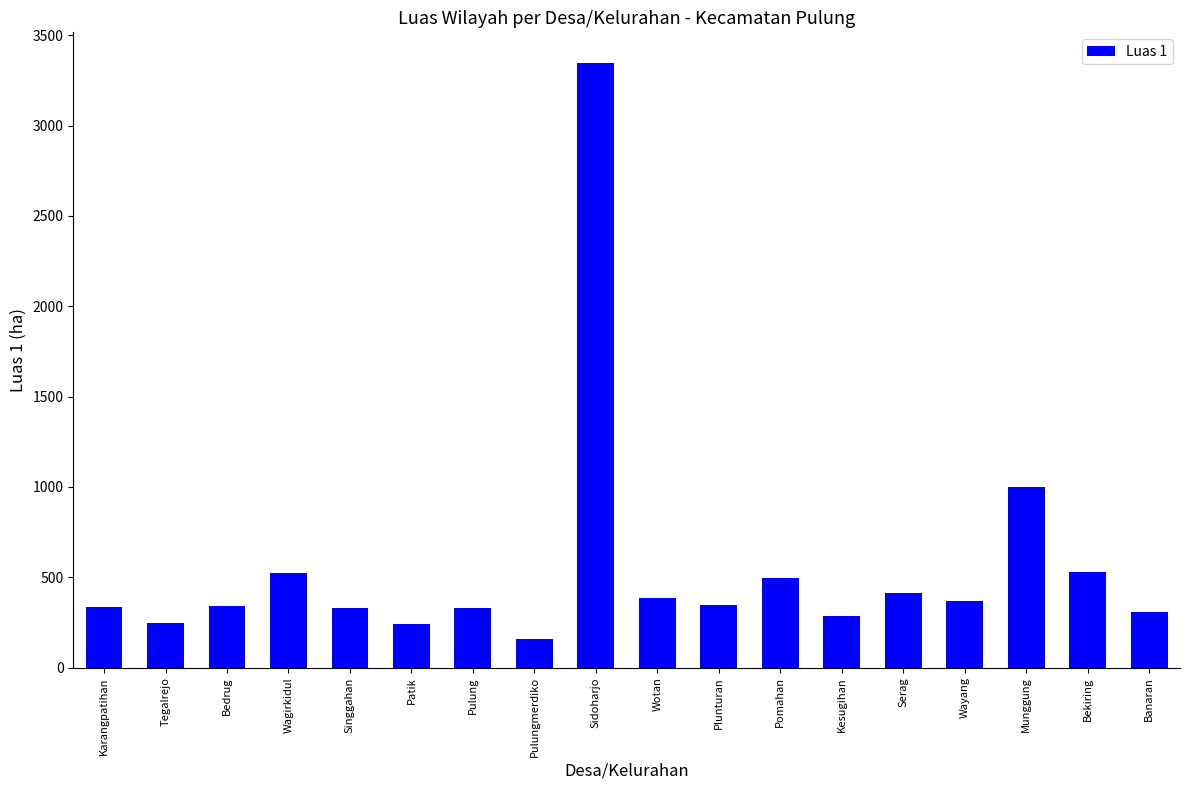

Which label corresponds to the smallest value in the chart?

Pulungmerdiko